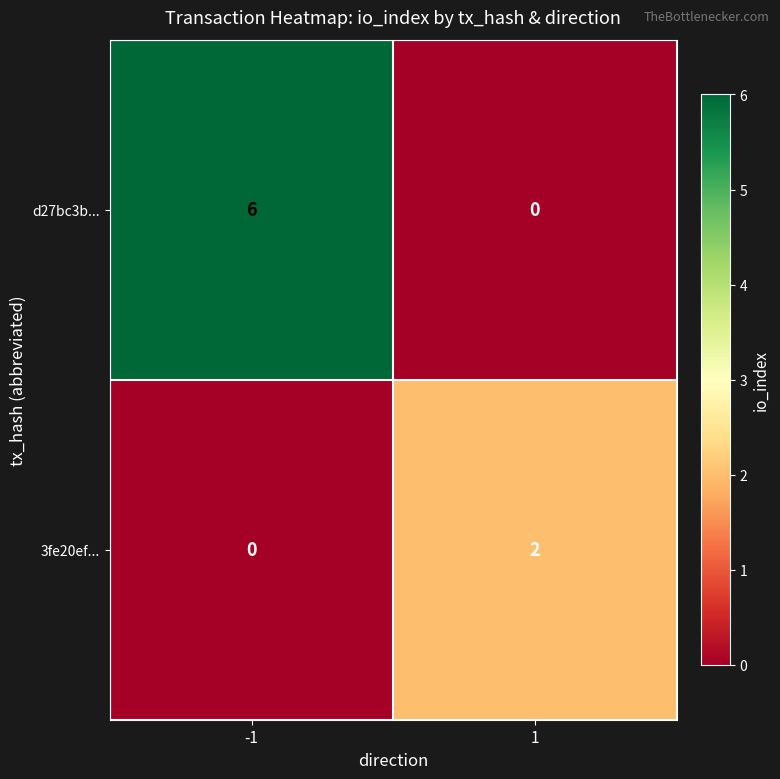

What is the difference between the maximum and minimum values in the d27bc3b... series?

6